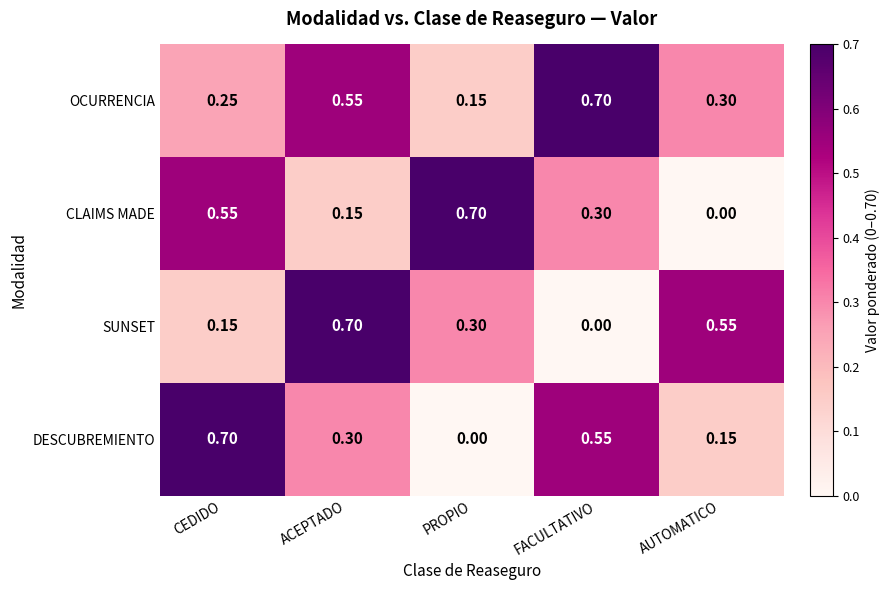

How many distinct data groups are displayed?

4